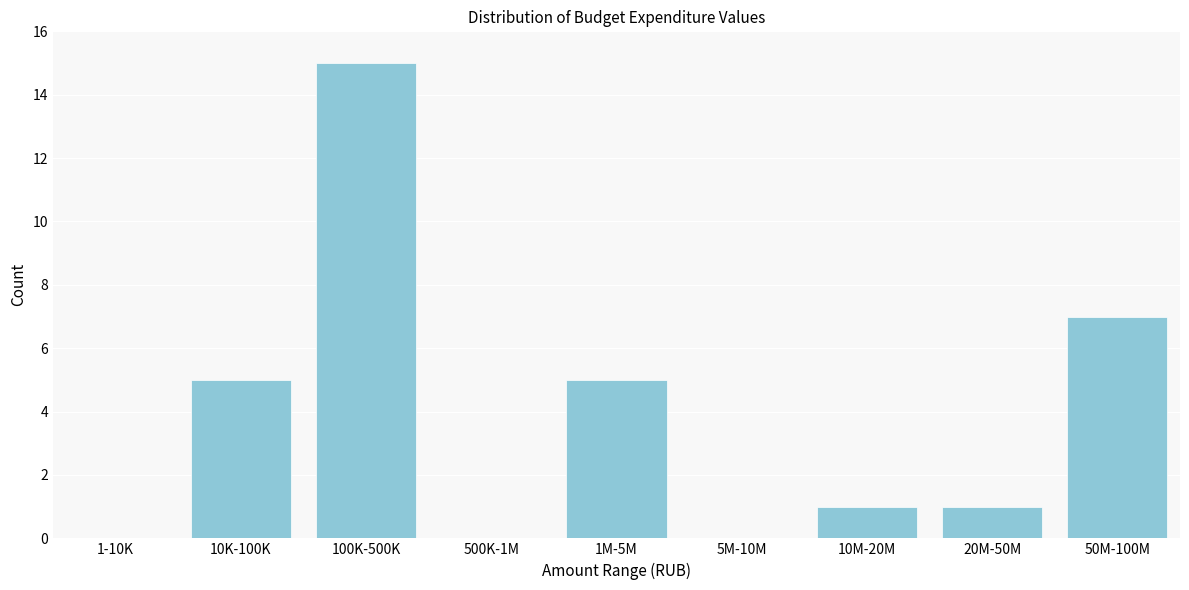

Reading left to right, what are all the values shown in this chart?

1-10K=0	10K-100K=5	100K-500K=15	500K-1M=0	1M-5M=5	5M-10M=0	10M-20M=1	20M-50M=1	50M-100M=7